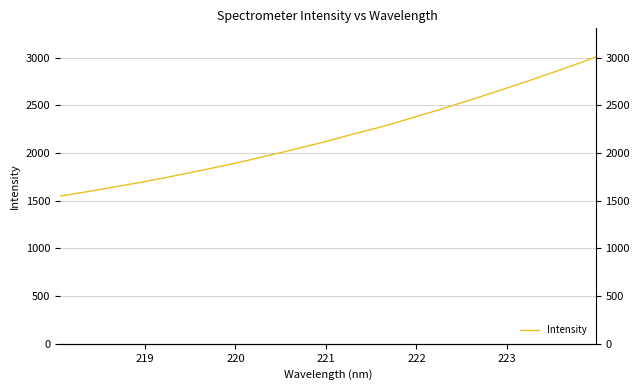

How many distinct data groups are displayed?

1